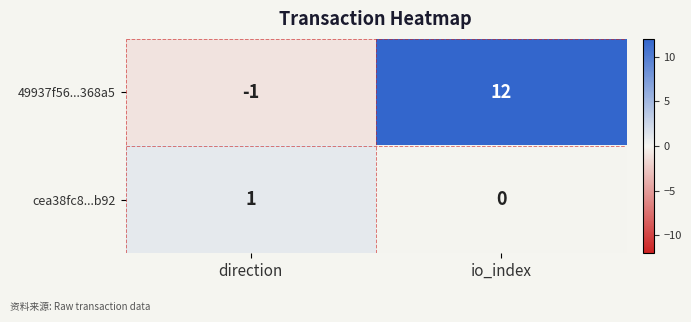

The 49937f56...368a5 series shows 12 at io_index. True or false?

True